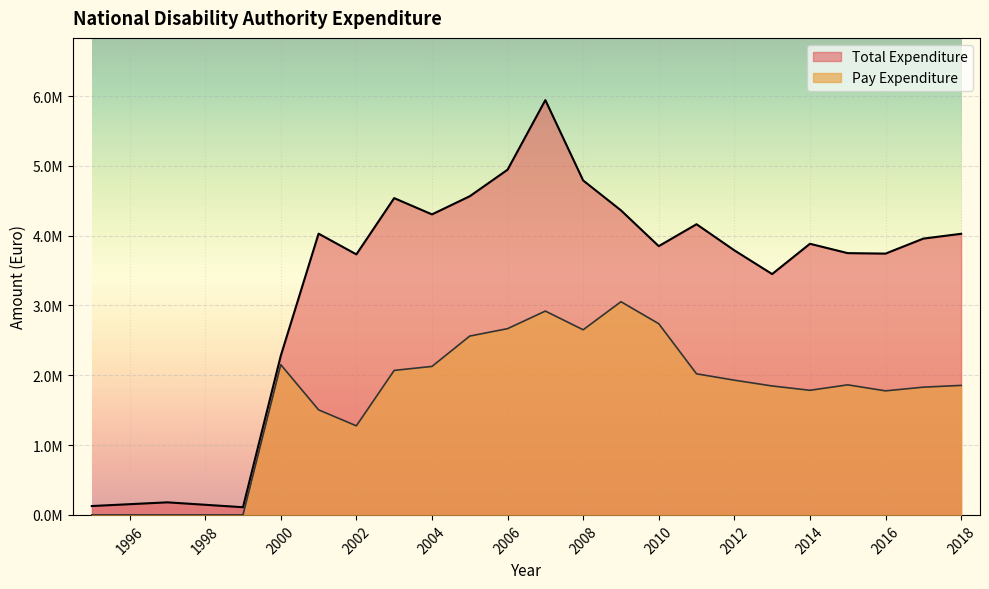

Which series has the widest spread of values?

Total Expenditure